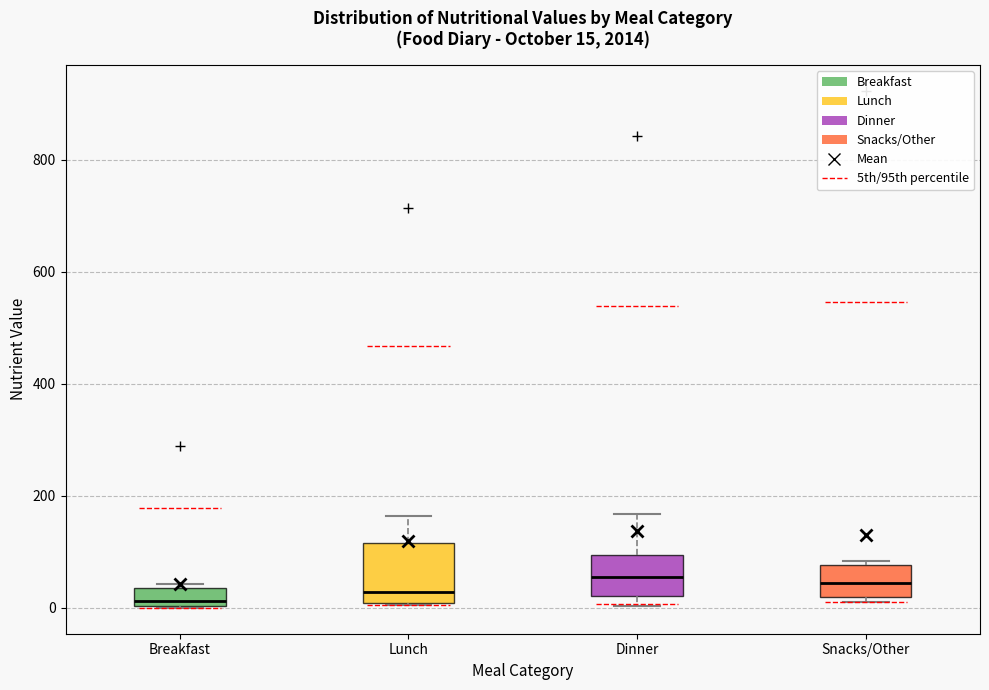

Which box is the tallest, from its lower edge to its upper edge?

Lunch